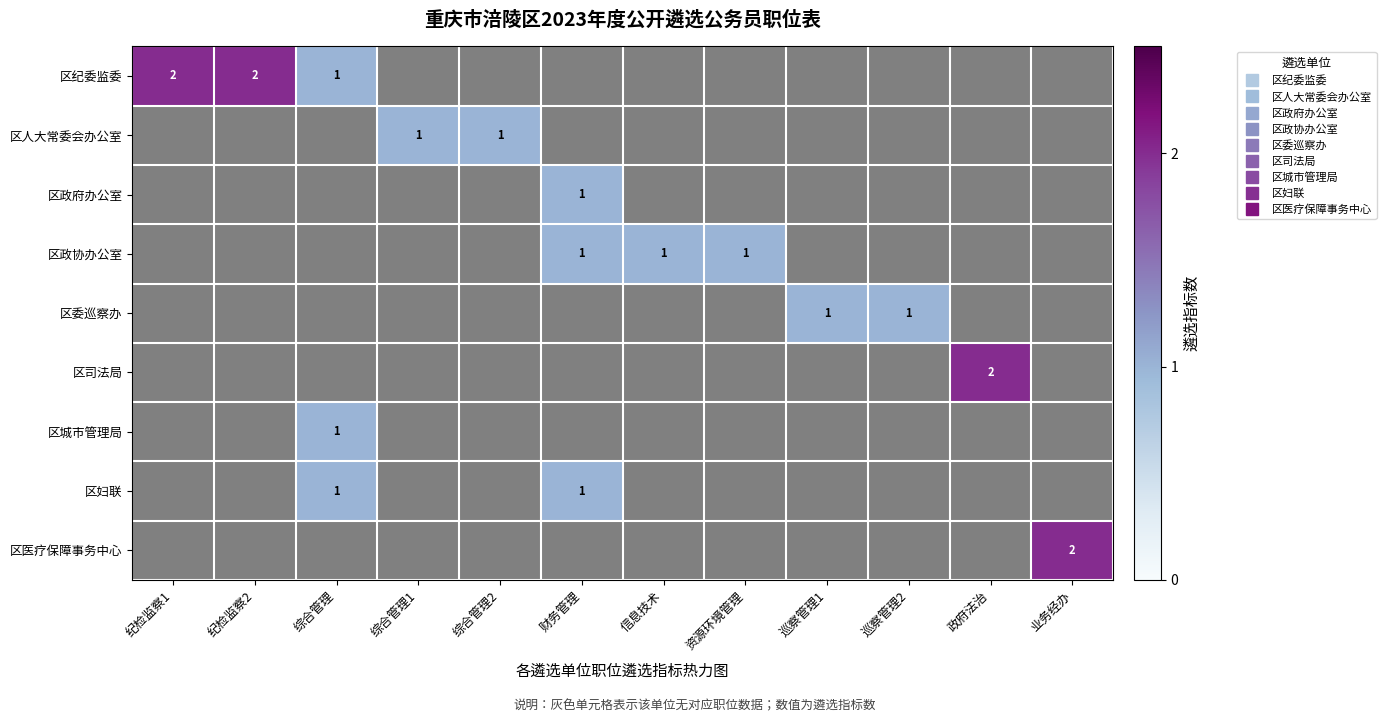

At 纪检监察1, list the series in order from smallest to largest.

区纪委监委, 区人大常委会办公室, 区政府办公室, 区政协办公室, 区委巡察办, 区司法局, 区城市管理局, 区妇联, 区医疗保障事务中心